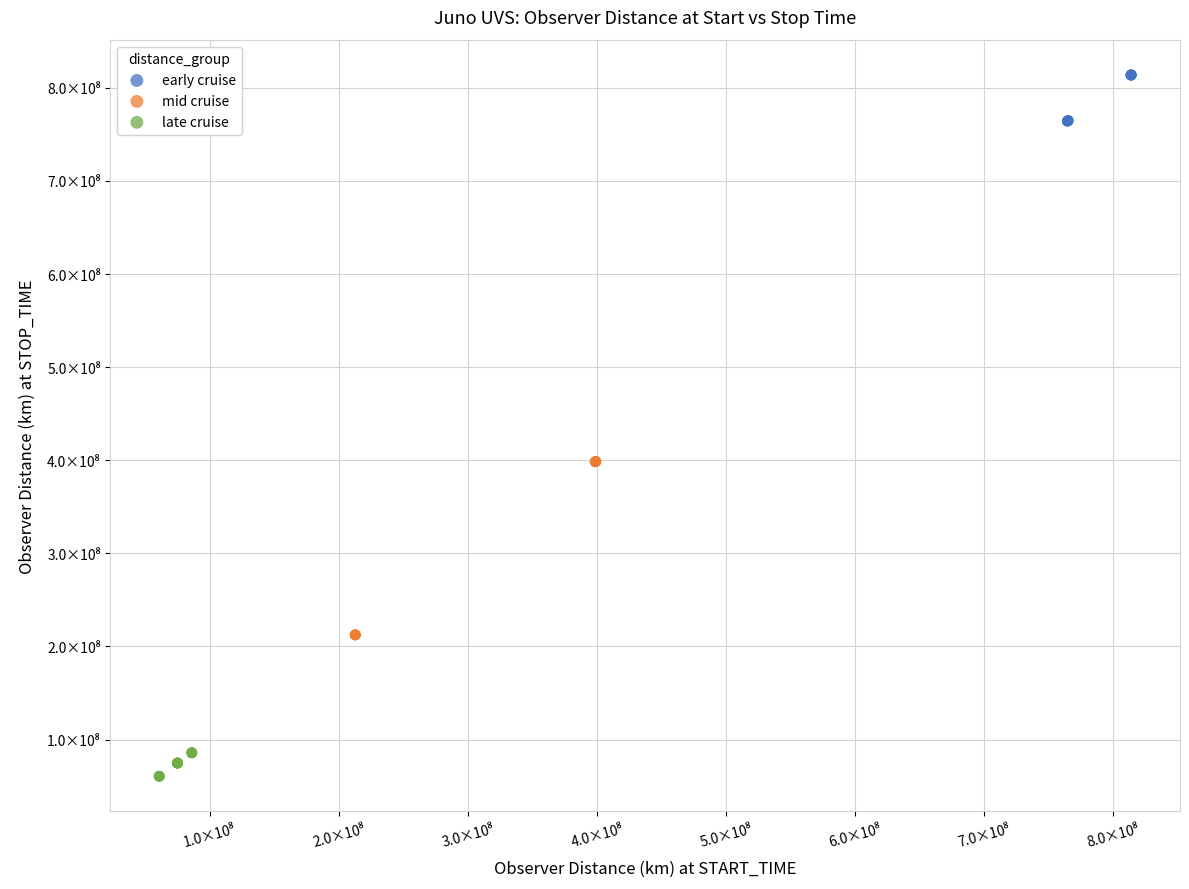

Which series reaches the maximum Y coordinate?

early cruise